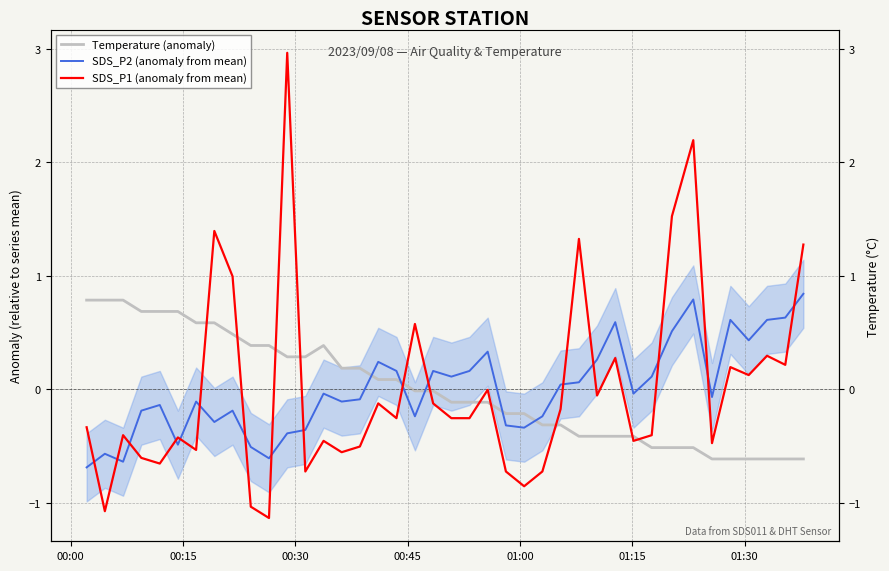

Which series ends up on top after the final intersection of SDS_P1 (anomaly from mean) and SDS_P2 (anomaly from mean)?

SDS_P1 (anomaly from mean)